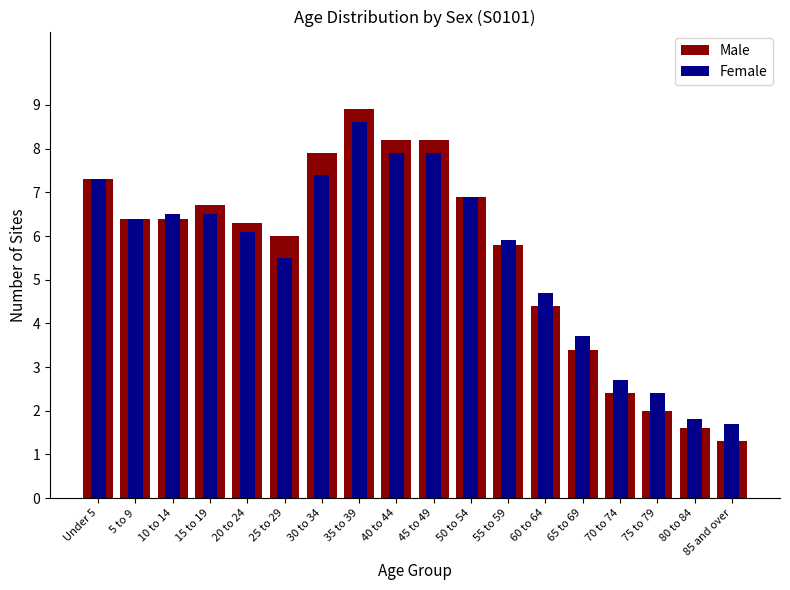

Reading right to left, extract all data points from this chart.

Male: 85 and over=1.3	80 to 84=1.6	75 to 79=2.0	70 to 74=2.4	65 to 69=3.4	60 to 64=4.4	55 to 59=5.8	50 to 54=6.9	45 to 49=8.2	40 to 44=8.2	35 to 39=8.9	30 to 34=7.9	25 to 29=6.0	20 to 24=6.3	15 to 19=6.7	10 to 14=6.4	5 to 9=6.4	Under 5=7.3
Female: 85 and over=1.7	80 to 84=1.8	75 to 79=2.4	70 to 74=2.7	65 to 69=3.7	60 to 64=4.7	55 to 59=5.9	50 to 54=6.9	45 to 49=7.9	40 to 44=7.9	35 to 39=8.6	30 to 34=7.4	25 to 29=5.5	20 to 24=6.1	15 to 19=6.5	10 to 14=6.5	5 to 9=6.4	Under 5=7.3